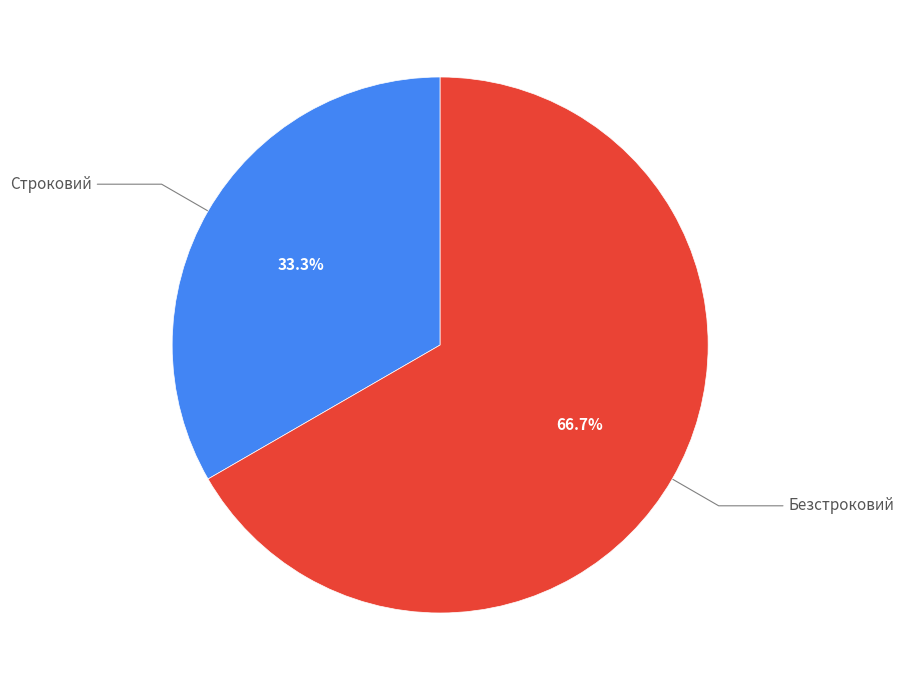

Is there any slice that represents more than half of the pie?

Yes